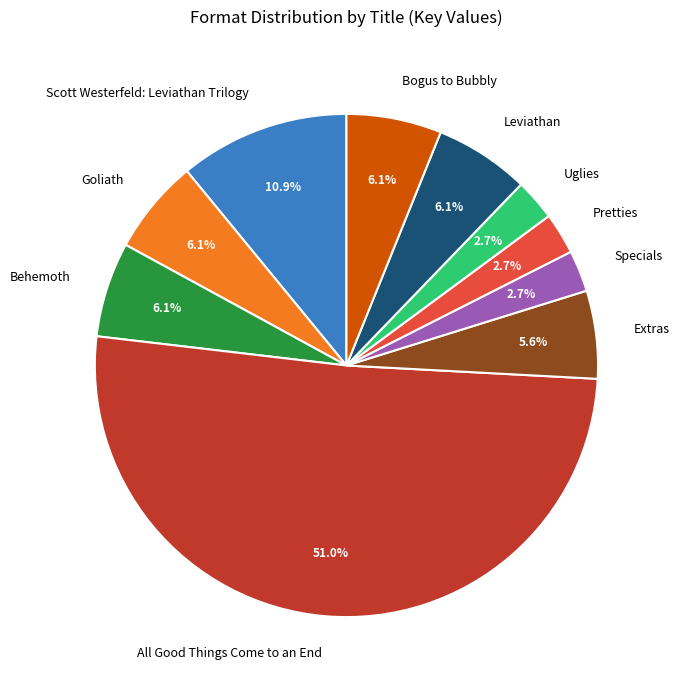

To the nearest percent, what portion does Scott Westerfeld: Leviathan Trilogy represent?

11%